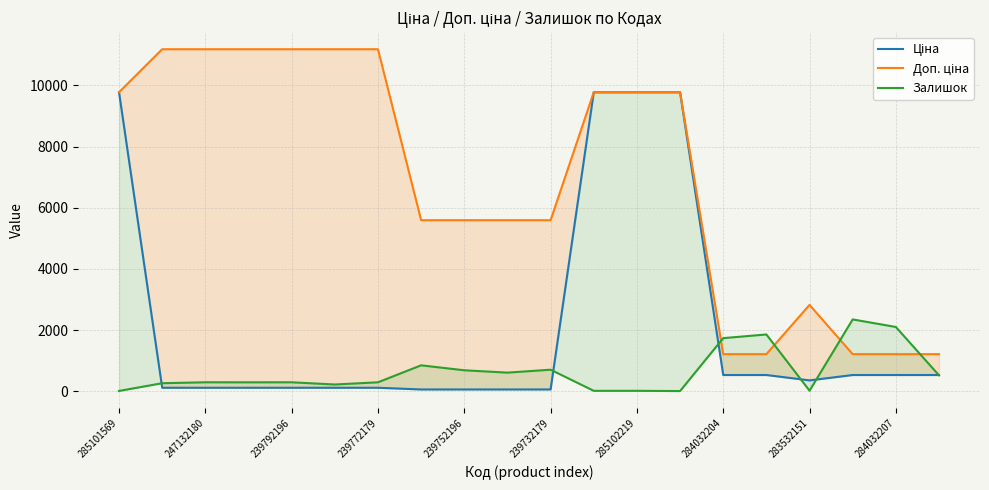

True or false: Ціна and Доп. ціна cross at least once.

False